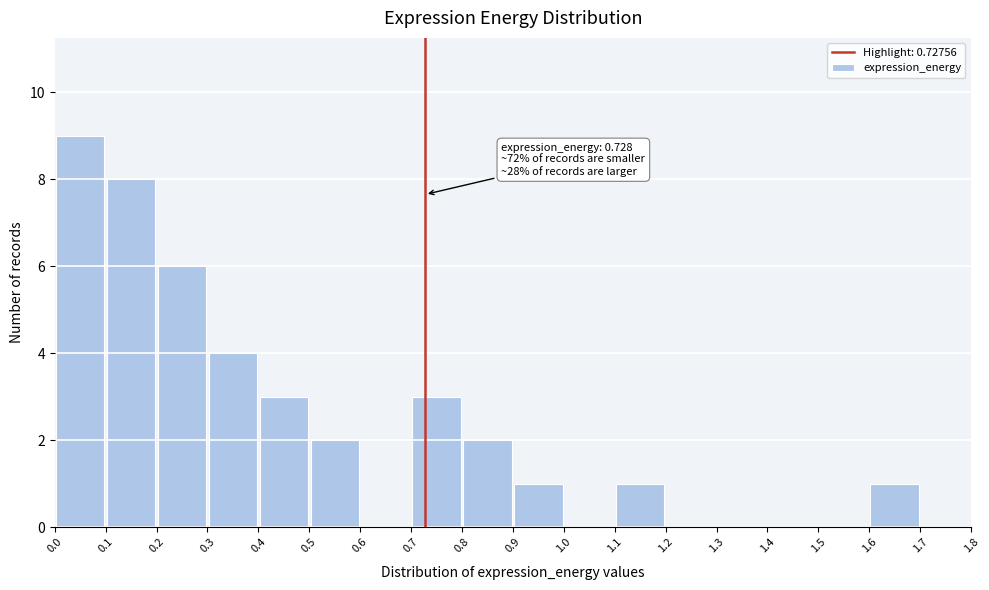

Which range on the x-axis has the tallest bar?

0.0 to 0.1